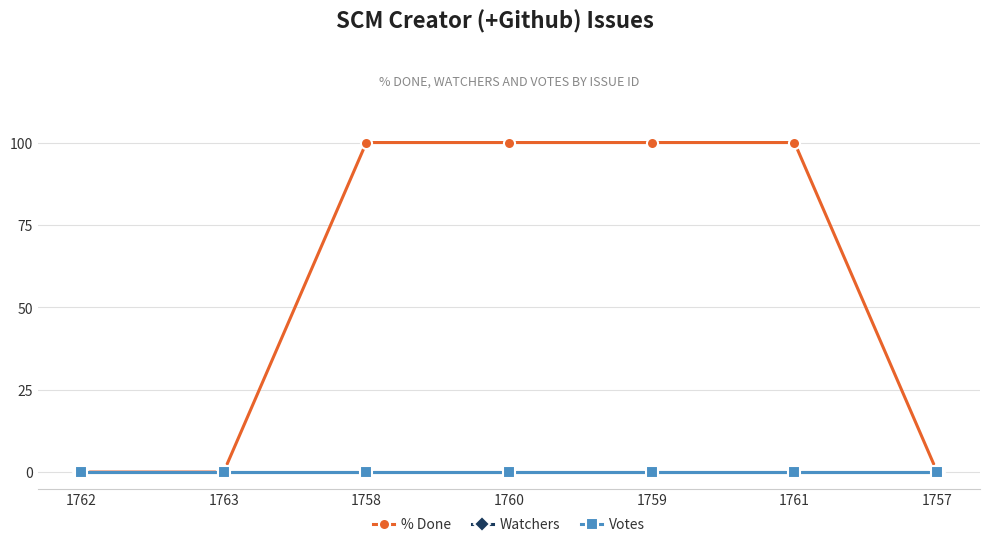

What is the total value across all series at 1759?

100